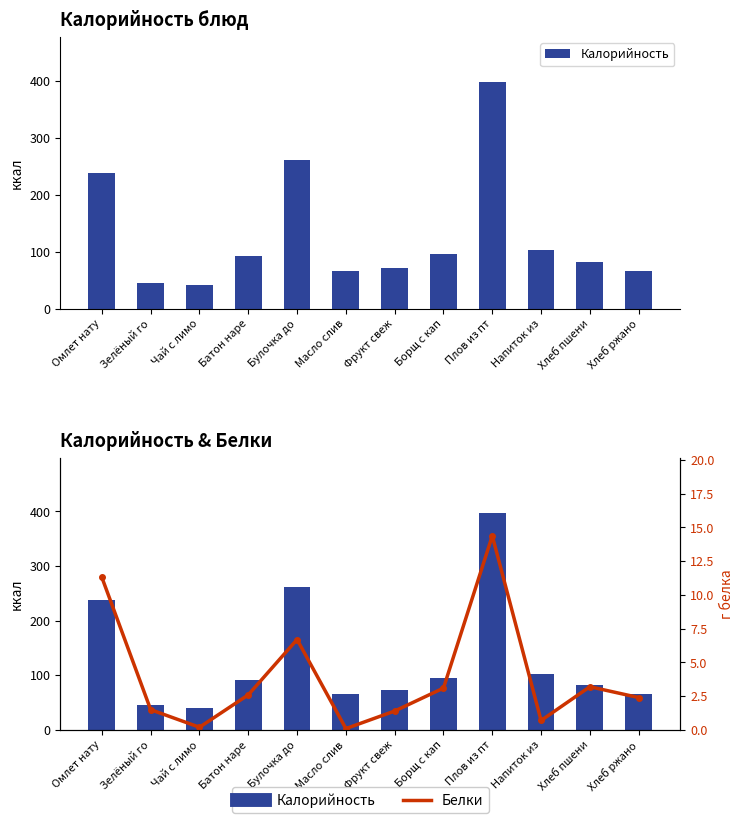

What position from the left is Хлеб ржано?

12